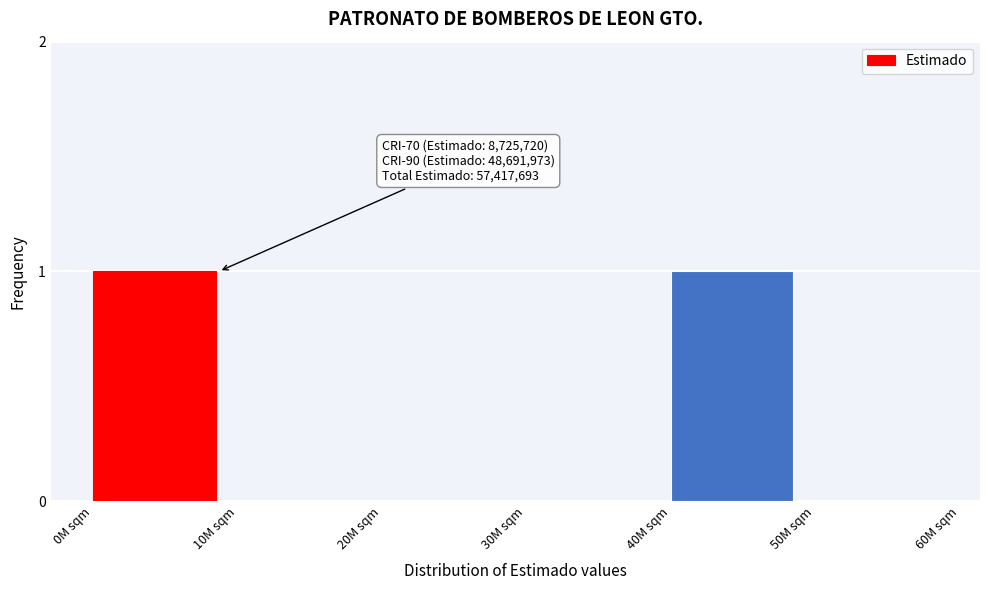

Reading right to left, what are all the values shown in this chart?

50M sqm=0	40M sqm=1	30M sqm=0	20M sqm=0	10M sqm=0	0M sqm=1